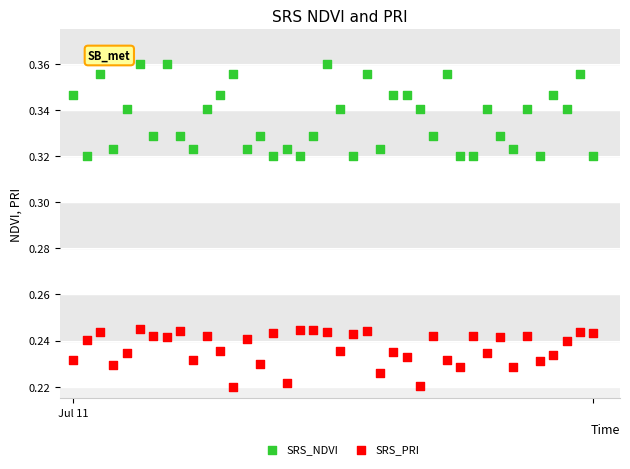

Which series reaches the maximum Y coordinate?

SRS_NDVI